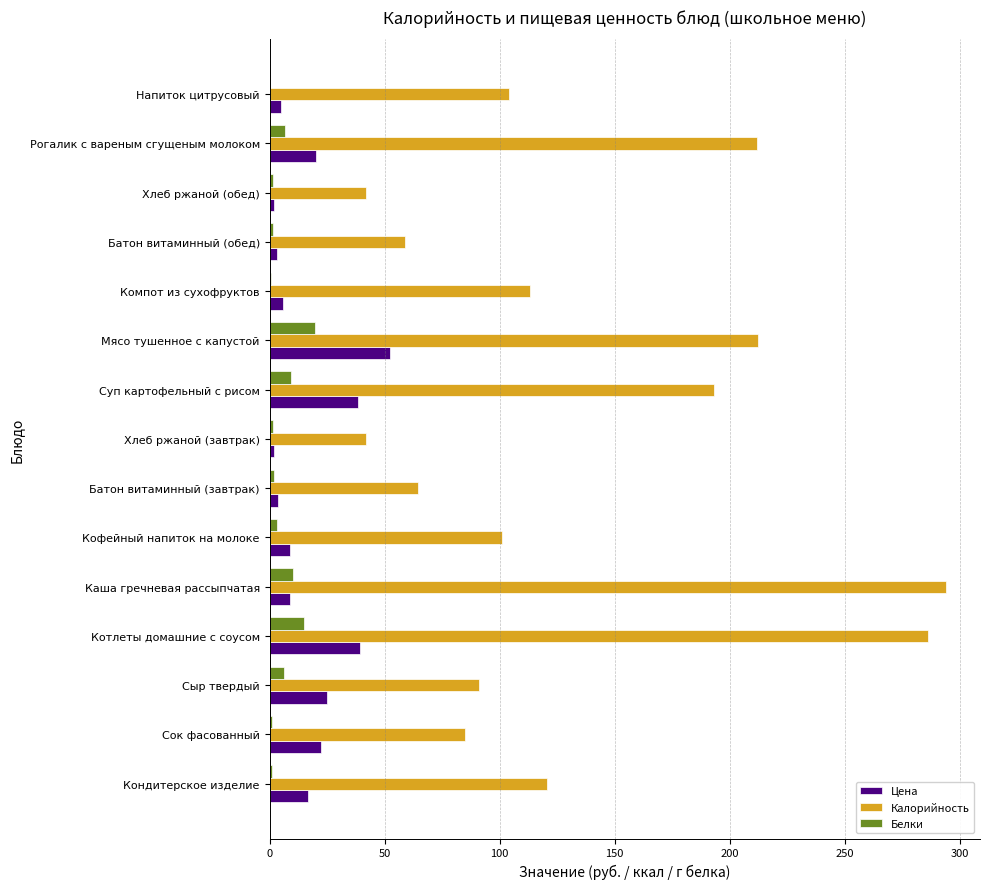

Which series changed the most between Котлеты домашние с соусом and Напиток цитрусовый?

Калорийность